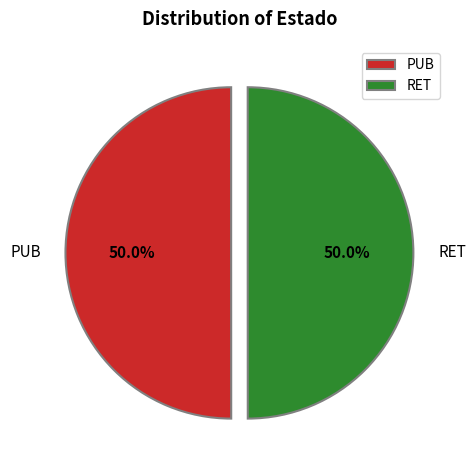

What is the total percentage of RET and PUB?

100.0%